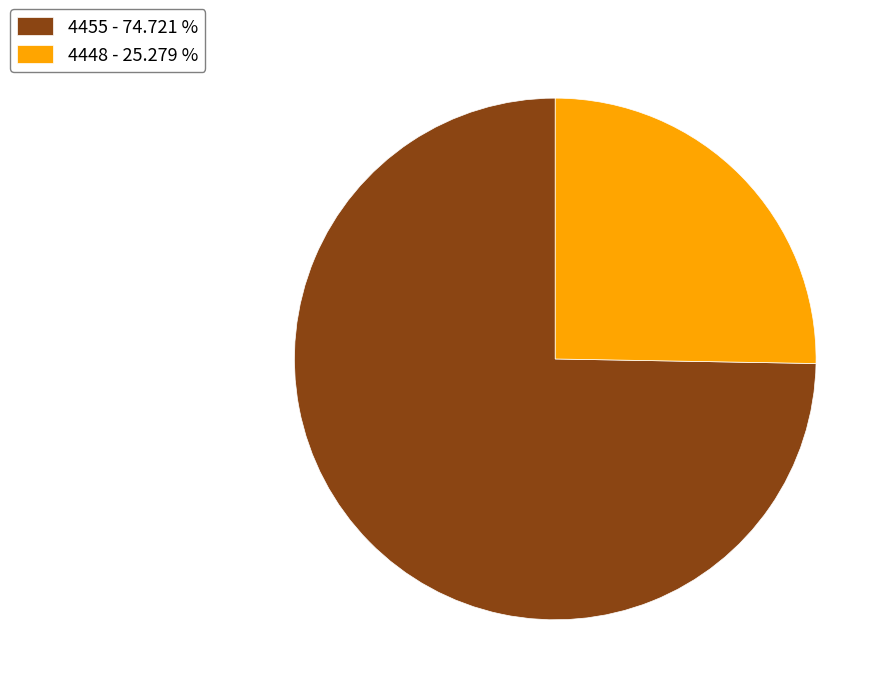

Is there any slice that represents more than half of the pie?

Yes